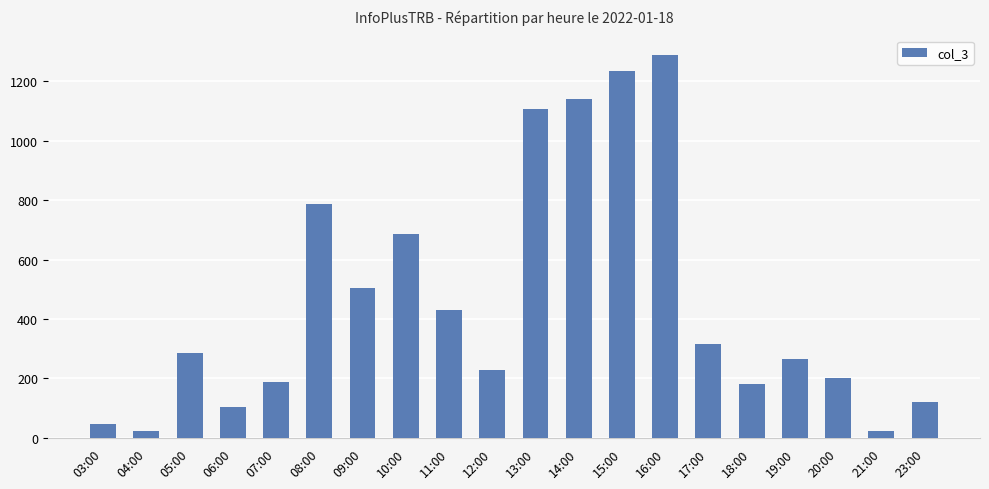

What is the smallest value displayed?

22